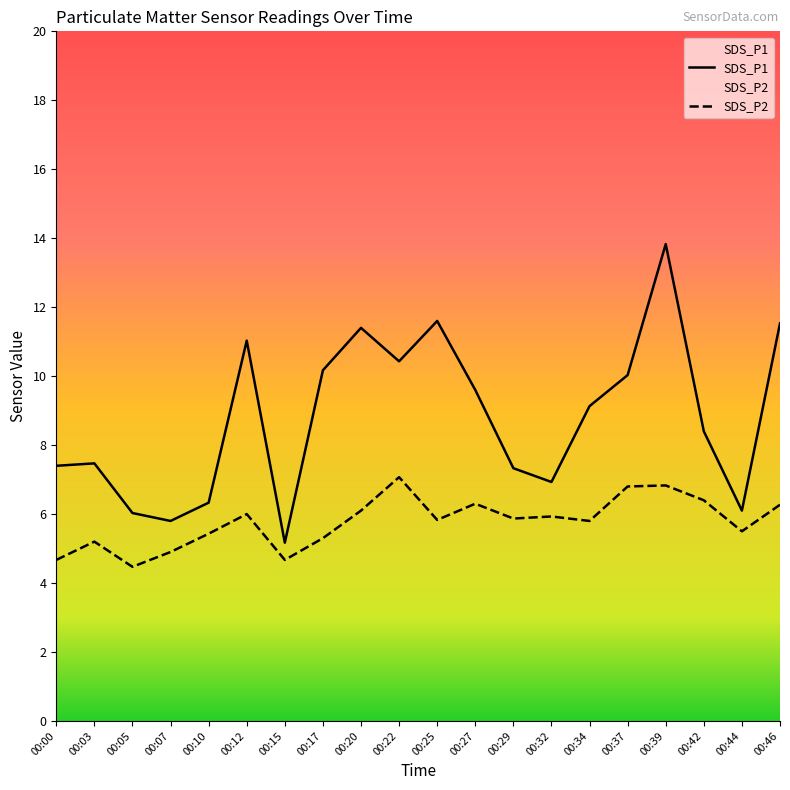

What is the sum of the SDS_P2 values at 00:39 and 00:00?

11.5